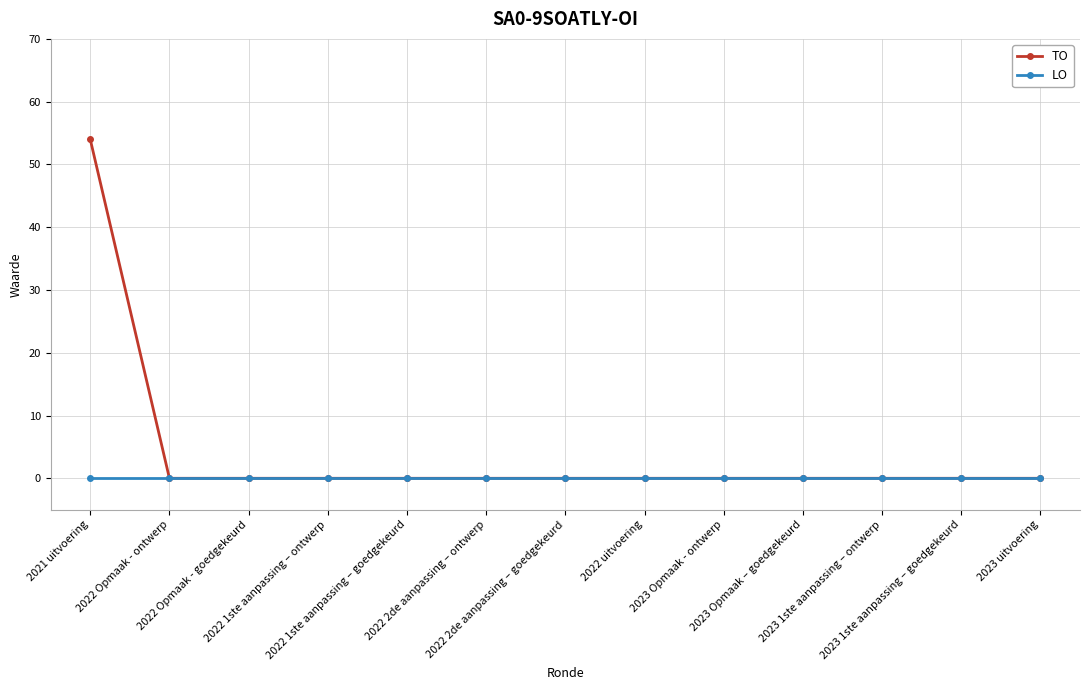

Reading left to right, extract all data points from this chart.

TO: 2021 uitvoering=54	2022 Opmaak - ontwerp=0	2022 Opmaak - goedgekeurd=0	2022 1ste aanpassing – ontwerp=0	2022 1ste aanpassing – goedgekeurd=0	2022 2de aanpassing – ontwerp=0	2022 2de aanpassing – goedgekeurd=0	2022 uitvoering=0	2023 Opmaak - ontwerp=0	2023 Opmaak – goedgekeurd=0	2023 1ste aanpassing – ontwerp=0	2023 1ste aanpassing – goedgekeurd=0	2023 uitvoering=0
LO: 2021 uitvoering=0	2022 Opmaak - ontwerp=0	2022 Opmaak - goedgekeurd=0	2022 1ste aanpassing – ontwerp=0	2022 1ste aanpassing – goedgekeurd=0	2022 2de aanpassing – ontwerp=0	2022 2de aanpassing – goedgekeurd=0	2022 uitvoering=0	2023 Opmaak - ontwerp=0	2023 Opmaak – goedgekeurd=0	2023 1ste aanpassing – ontwerp=0	2023 1ste aanpassing – goedgekeurd=0	2023 uitvoering=0